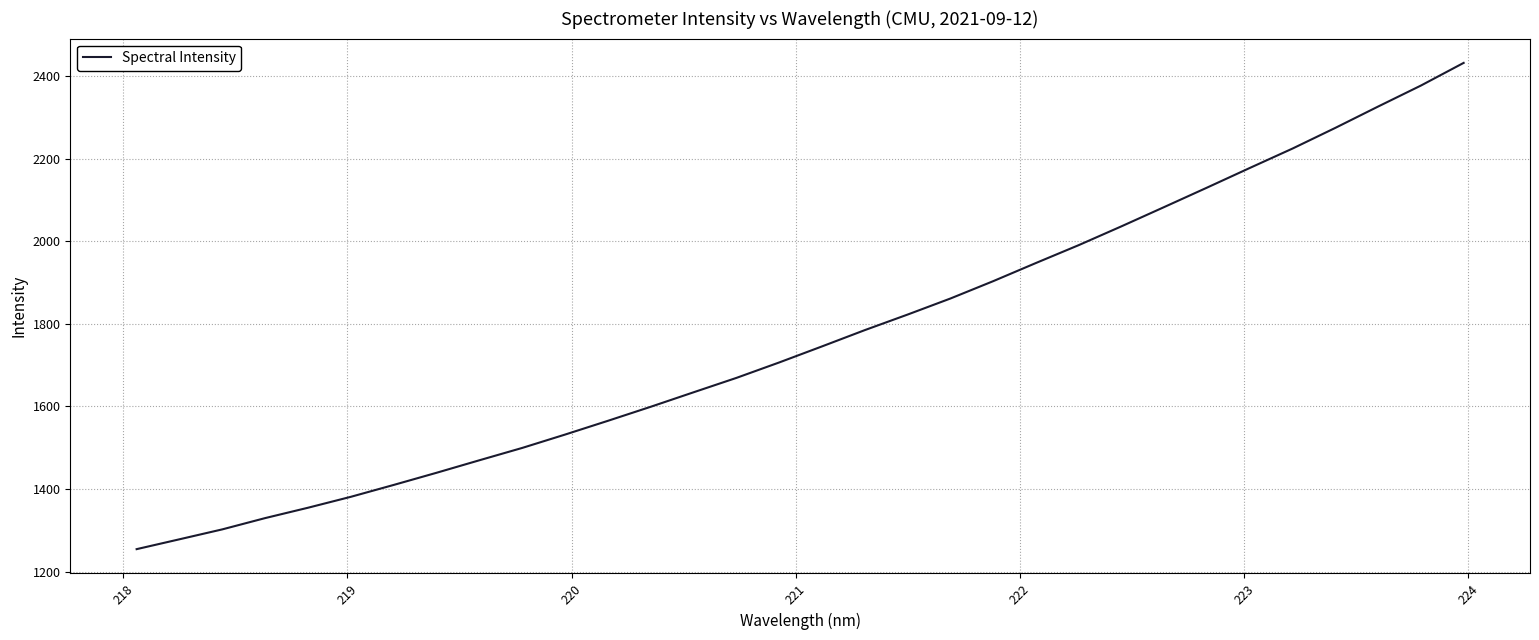

What is the difference between the second highest and minimum values?

1122.8